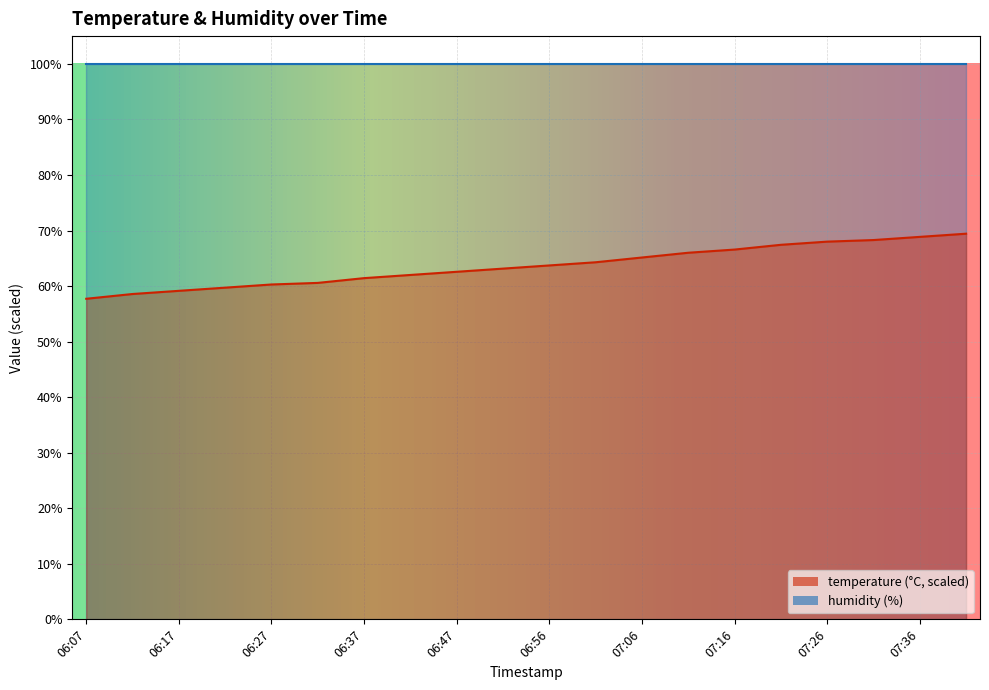

What is the label of the 7th point from the right?

07:11